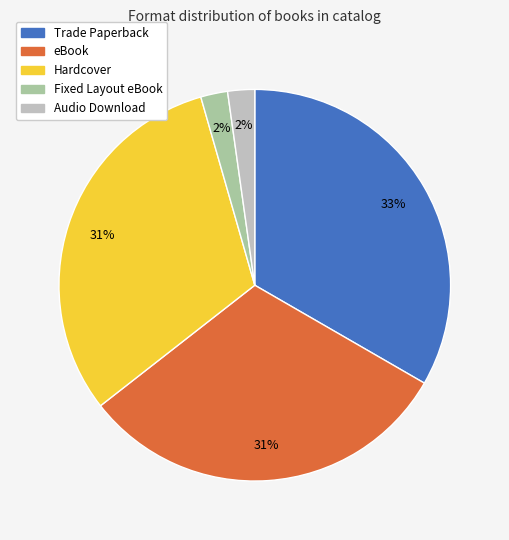

Which slice is the largest?

Trade Paperback